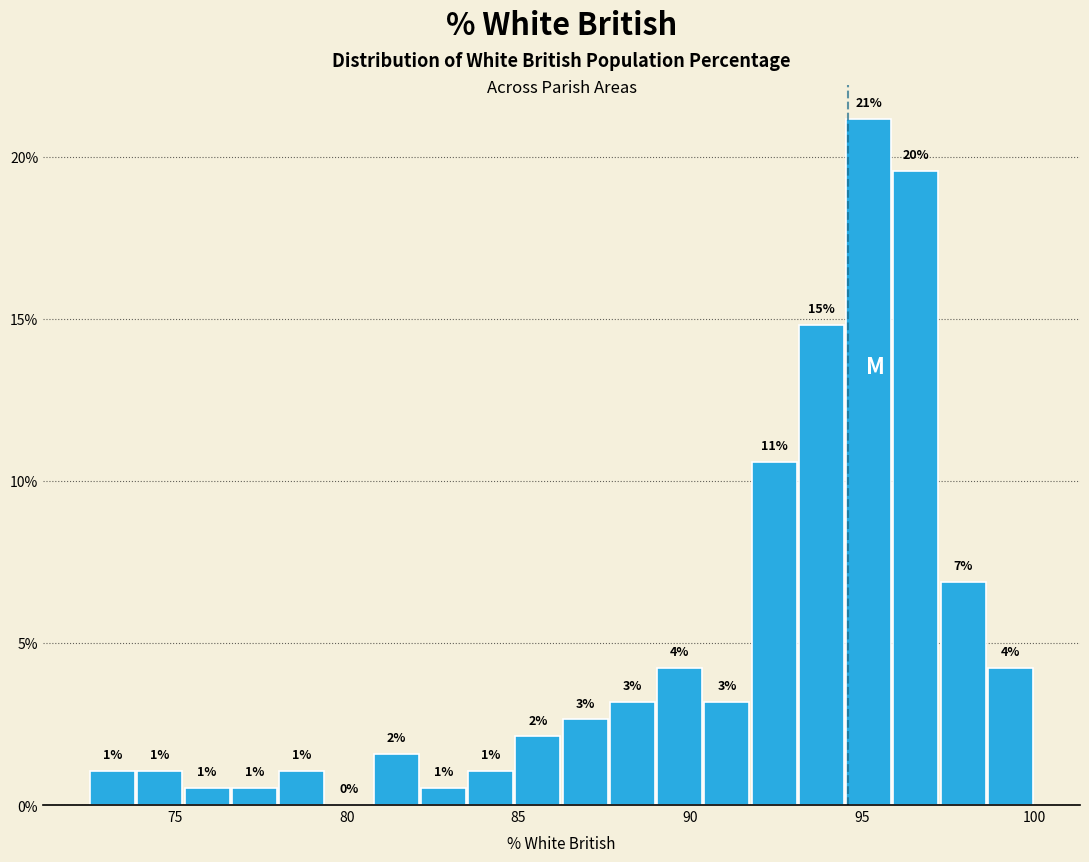

Read against the x-axis, roughly where is the centre of the tallest bar?

95.0